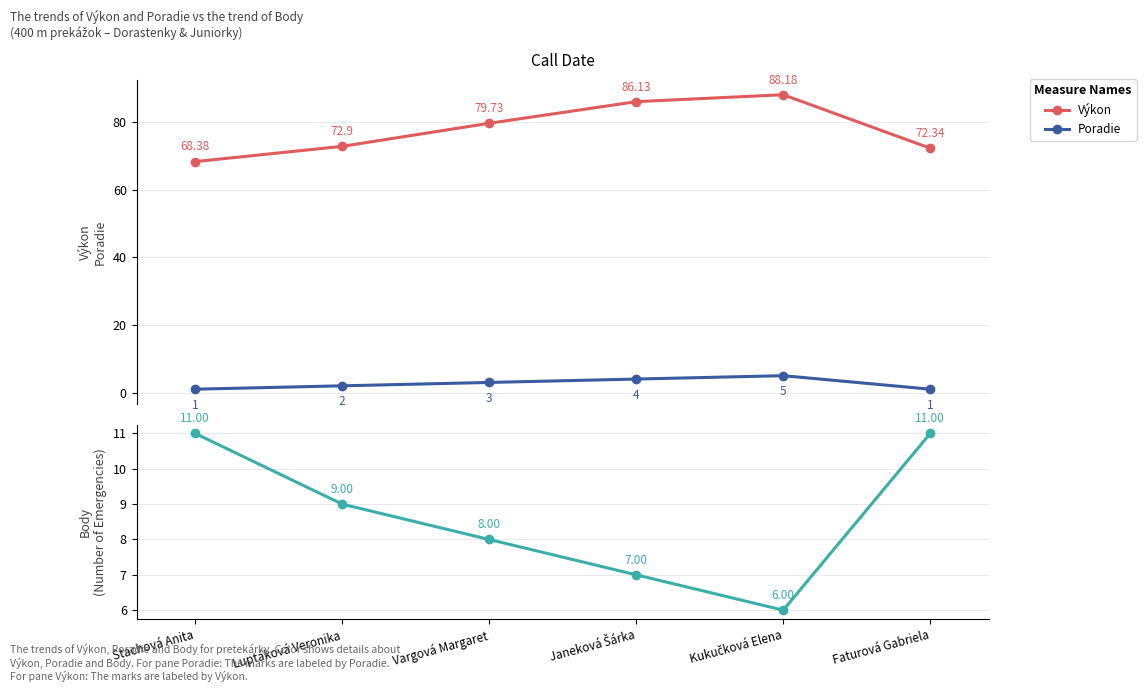

Is it true that Výkon equals 113.0 at Faturová Gabriela?

False